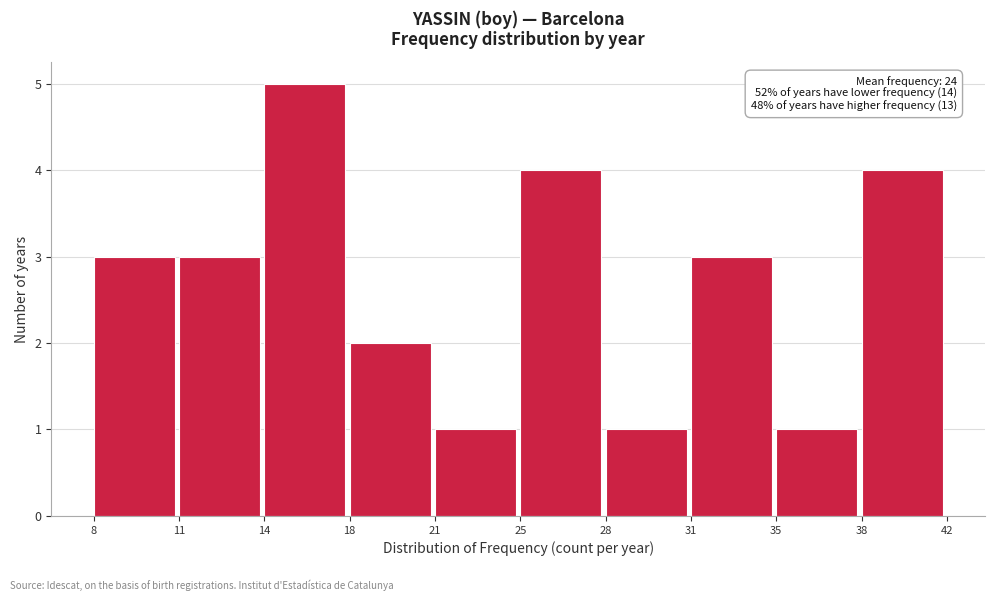

Reading left to right, extract all data points from this chart.

8=3	11=3	14=5	18=2	21=1	25=4	28=1	31=3	35=1	38=4